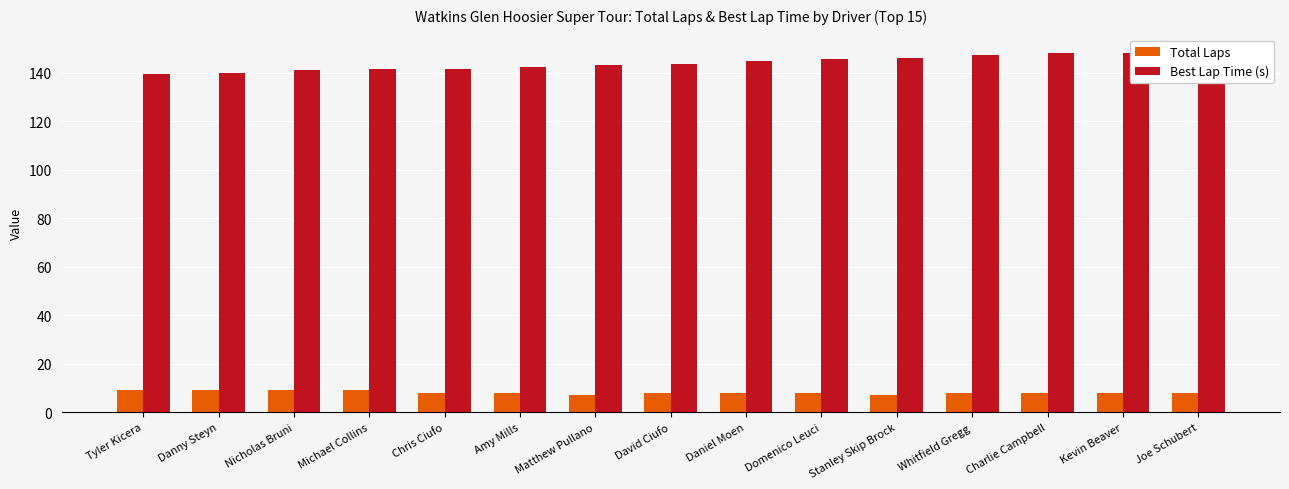

The Best Lap Time (s) series shows 144.9 at Daniel Moen. True or false?

True